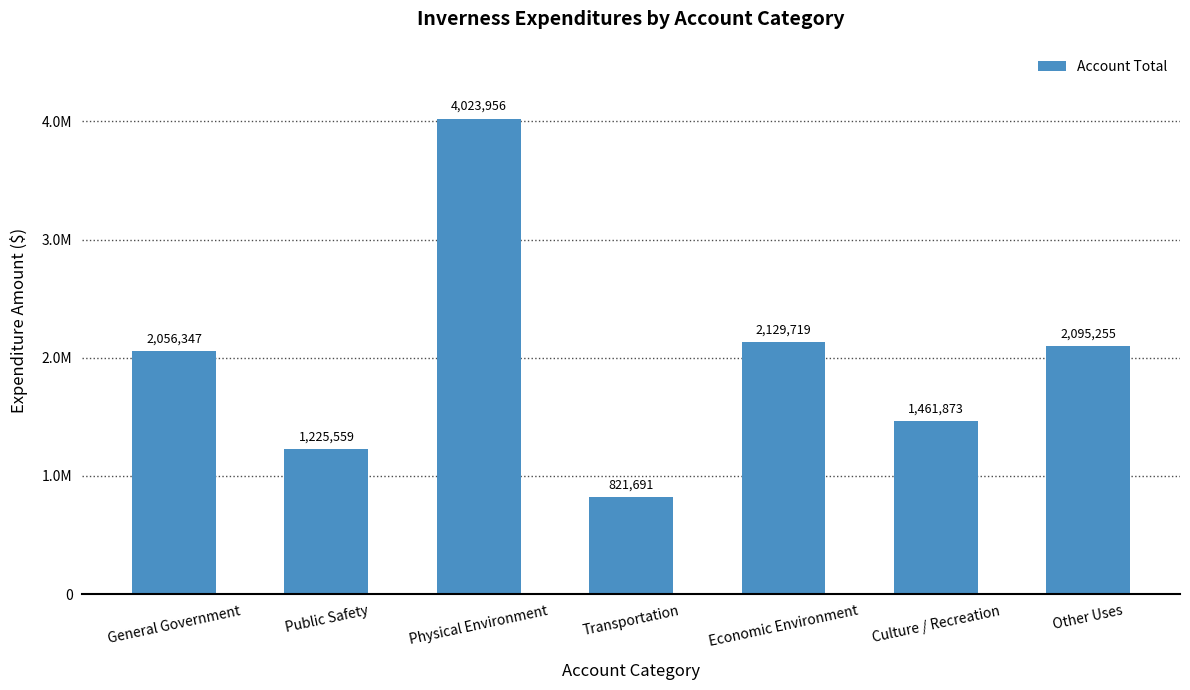

What is the maximum value shown in the chart?

4023956